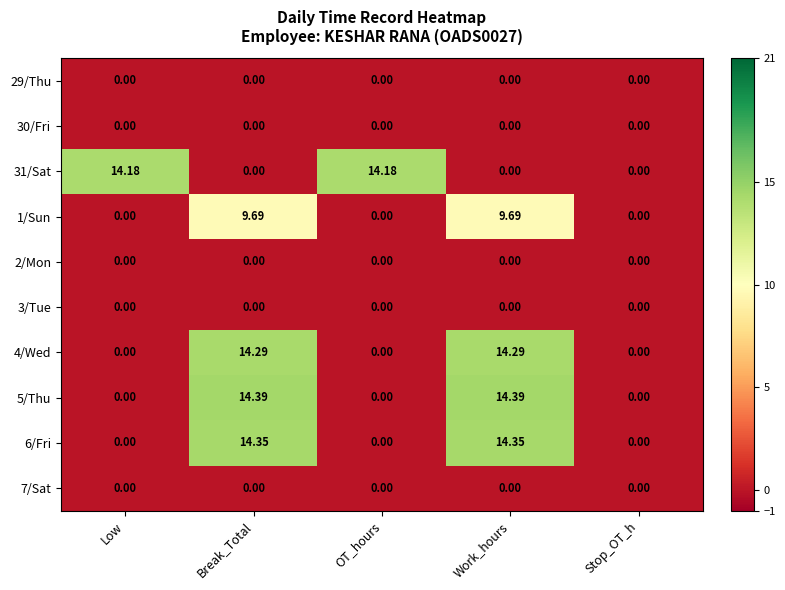

Is the value of 31/Sat at Low greater than the value of 30/Fri at Low?

Yes